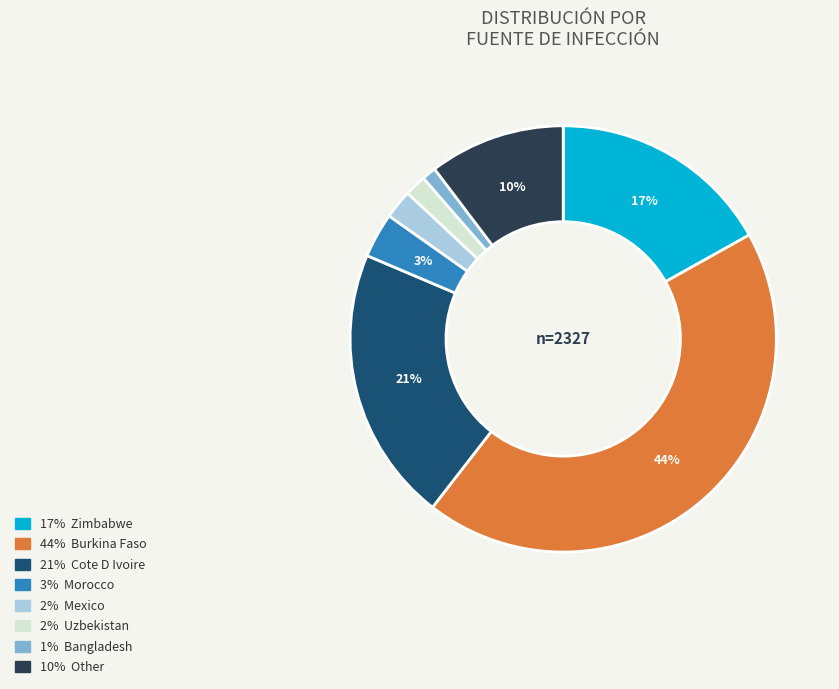

To the nearest percent, what is the average slice percentage?

12%